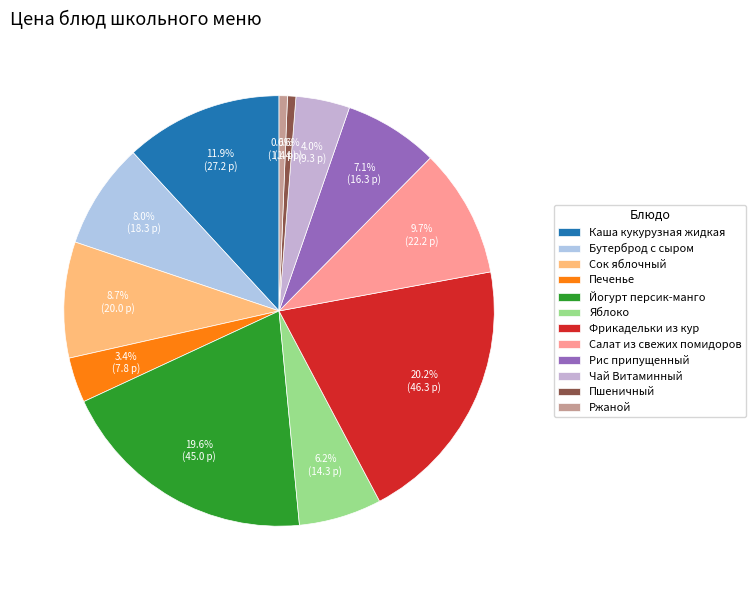

To the nearest percent, what is the average slice percentage?

8%